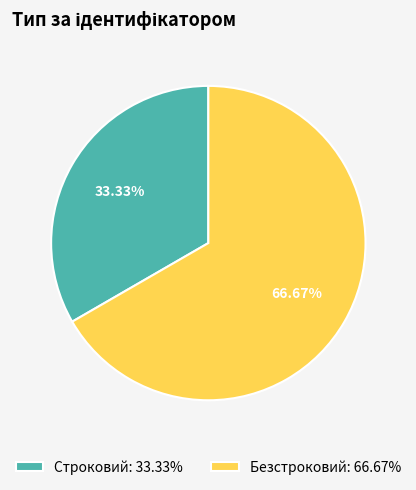

Approximately how many times larger is the value at Безстроковий compared to Строковий?

2.0